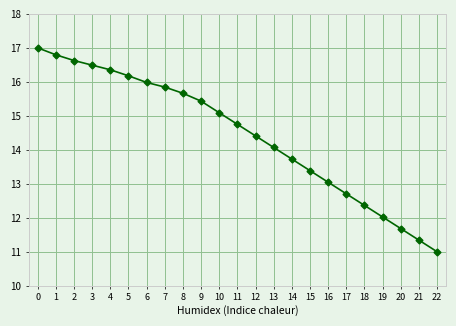

Reading left to right, transcribe all the data shown in this chart.

0=17.0	1=16.8	2=16.6	3=16.5	4=16.4	5=16.2	6=16.0	7=15.8	8=15.7	9=15.4	10=15.1	11=14.8	12=14.4	13=14.1	14=13.7	15=13.4	16=13.0	17=12.7	18=12.4	19=12.0	20=11.7	21=11.3	22=11.0